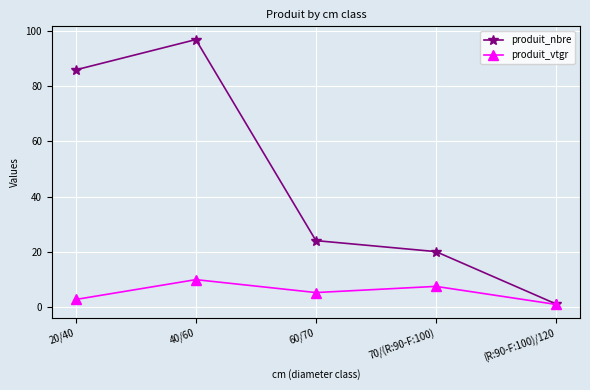

What is the lowest value of the produit_nbre series?

1.0